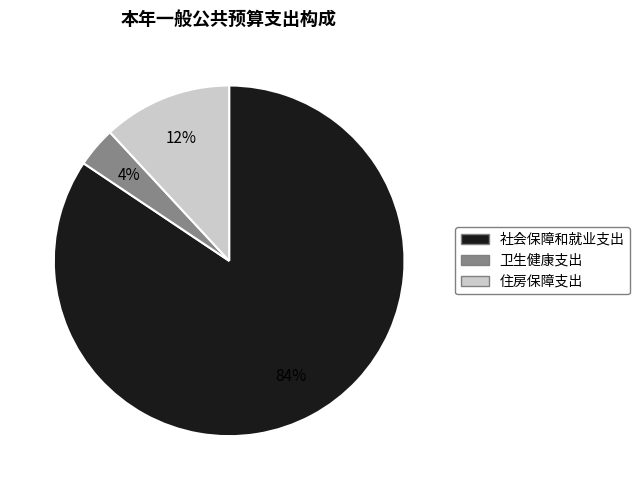

What percentage is the 卫生健康支出 slice, to the nearest percent?

4%